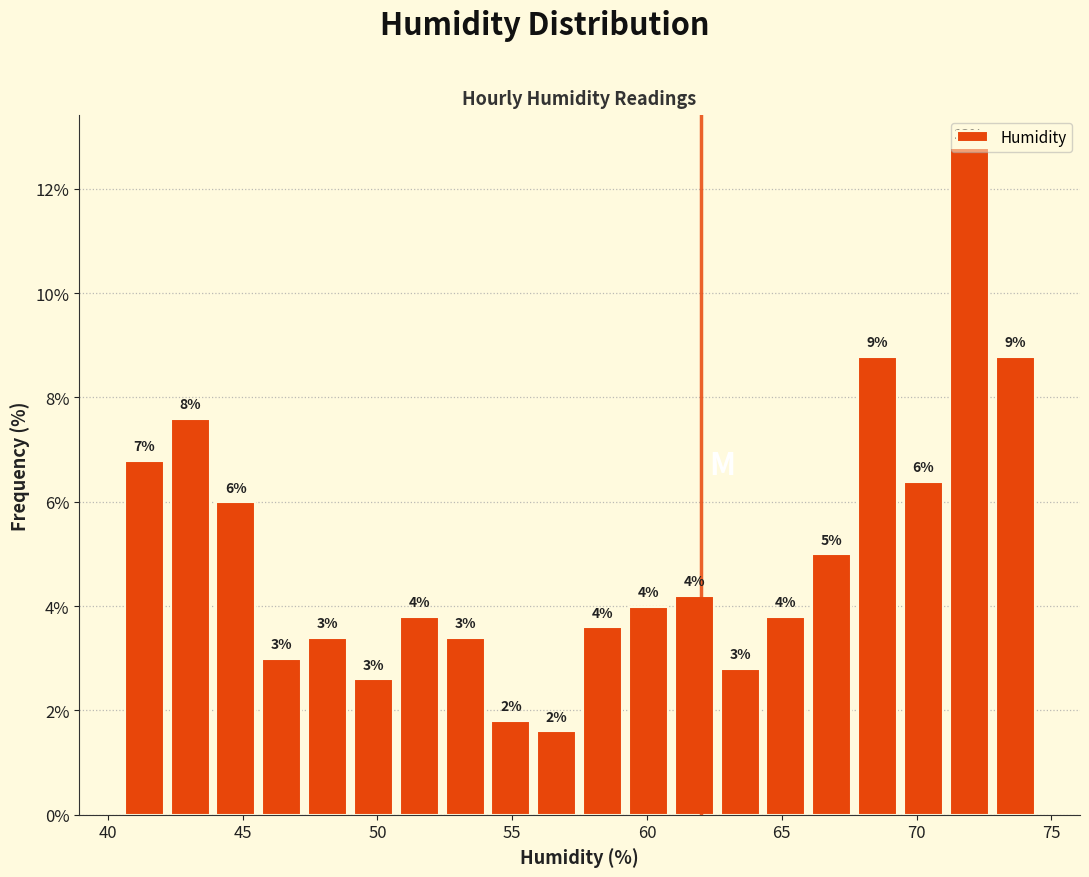

Around what value on the x-axis is the tallest bar? Give the approximate position of its centre, as read against the axis.

72.0